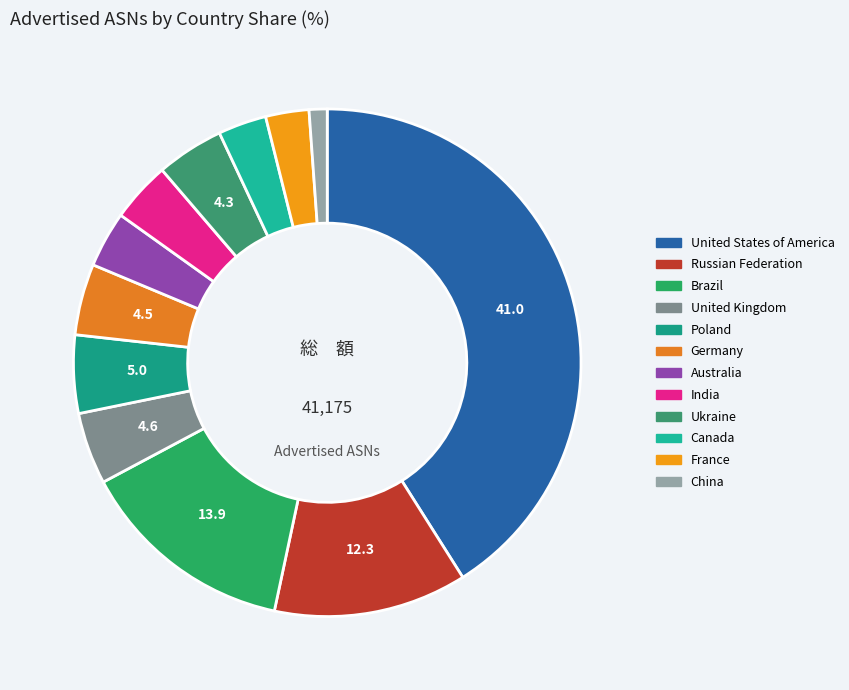

What is the change in value from Canada to China?

-795